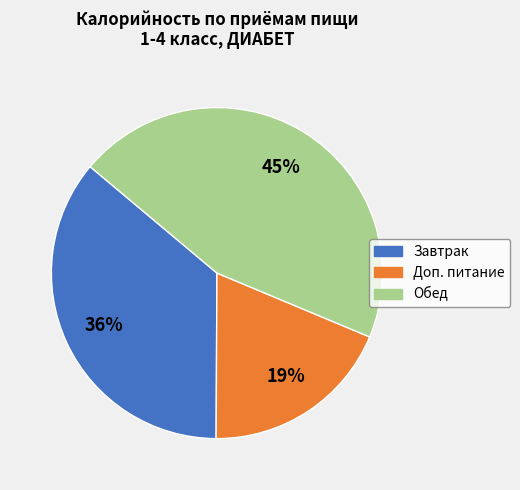

Count the number of slices in the pie.

3